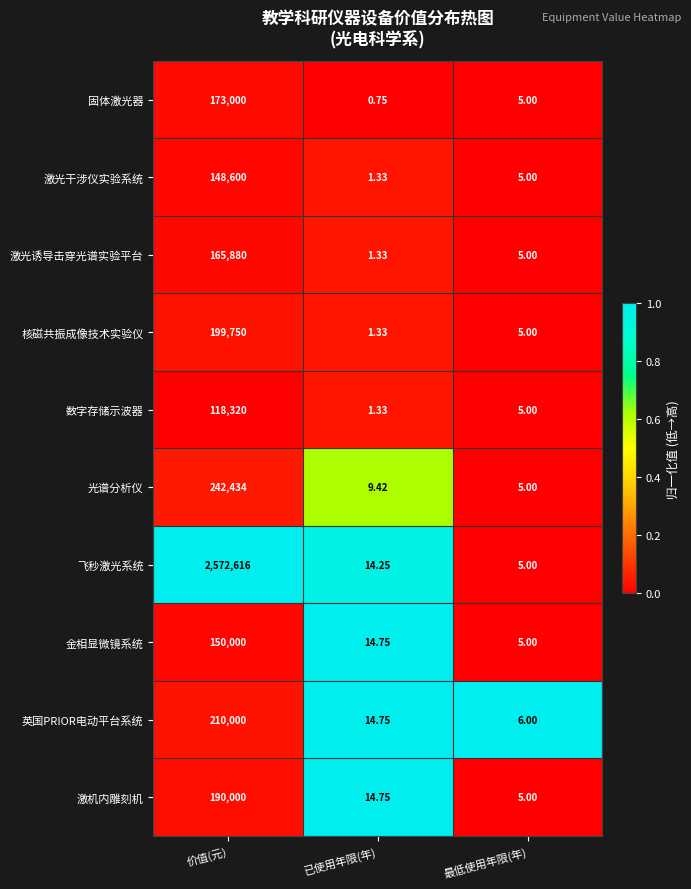

Which series has the largest range (max minus min)?

飞秒激光系统